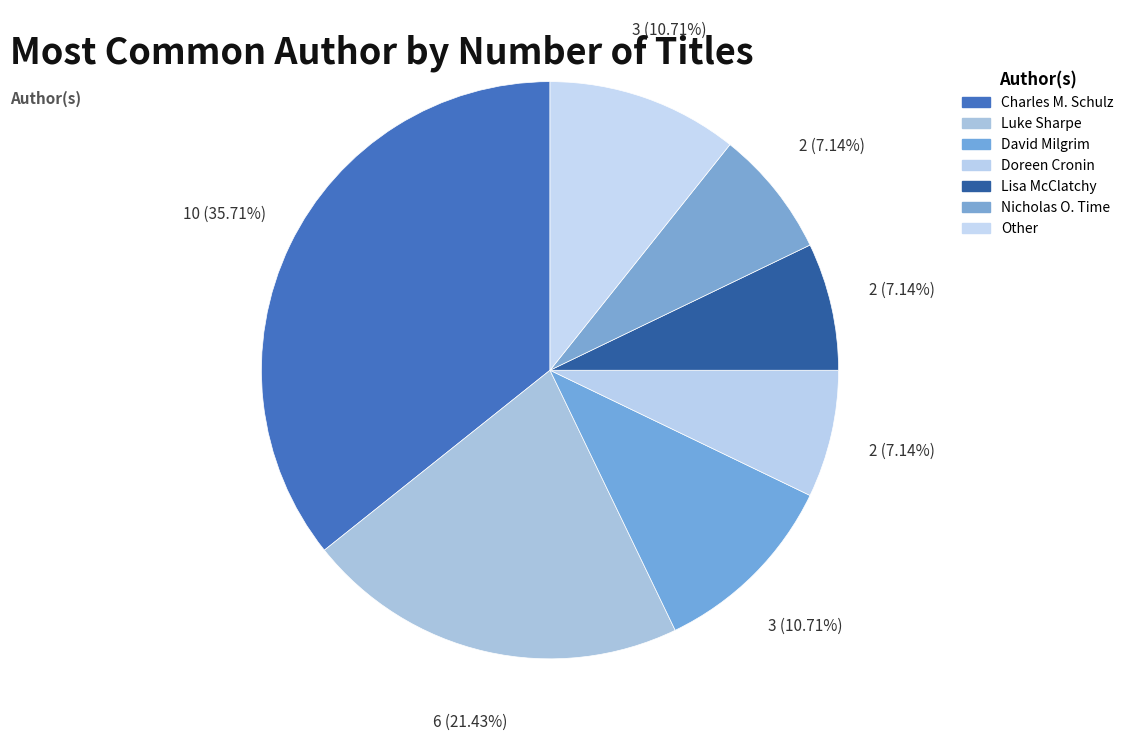

To the nearest percent, what is the average slice percentage?

14%